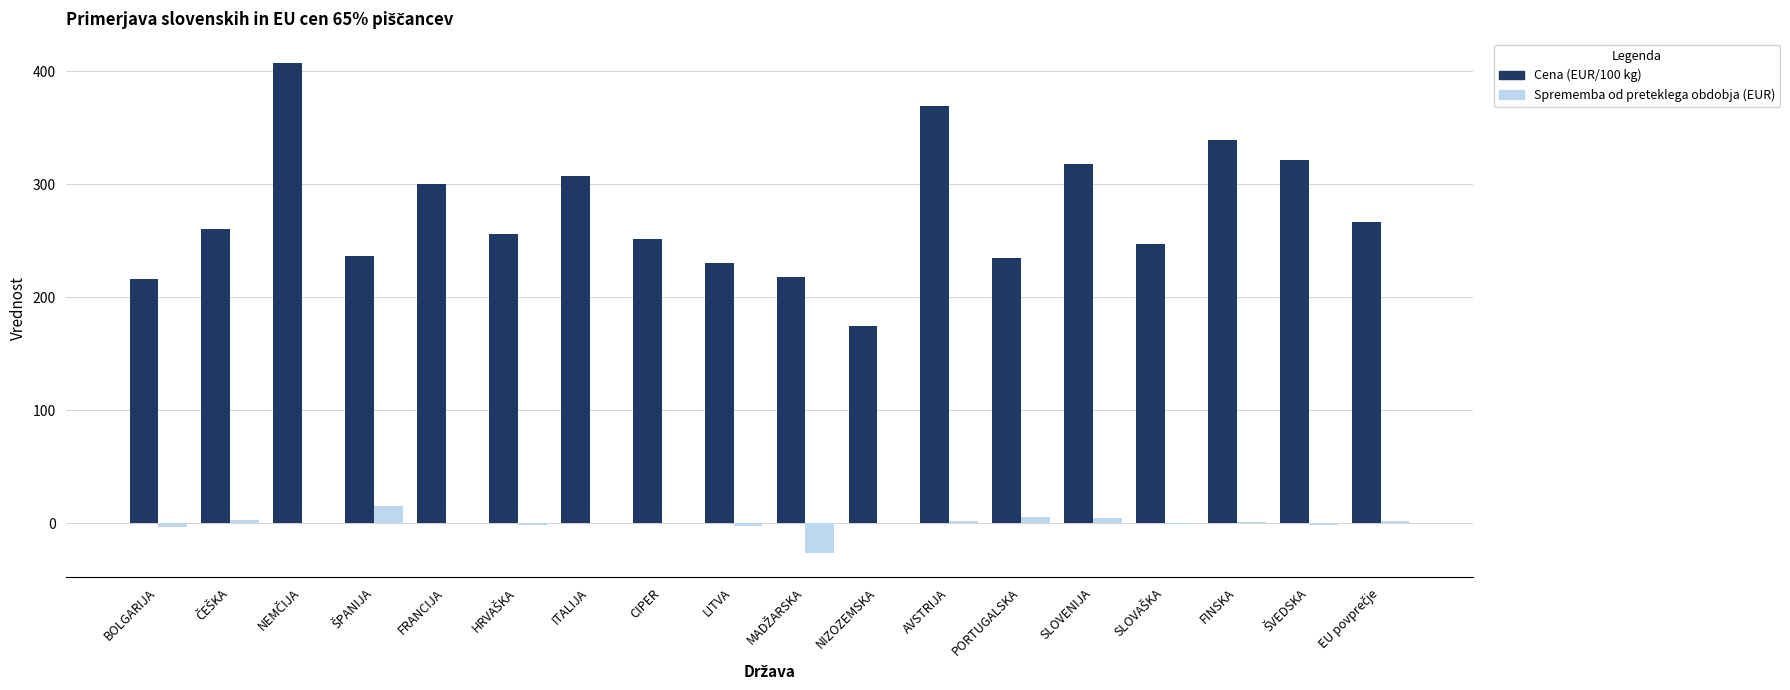

What is the maximum value shown in the chart?

407.0